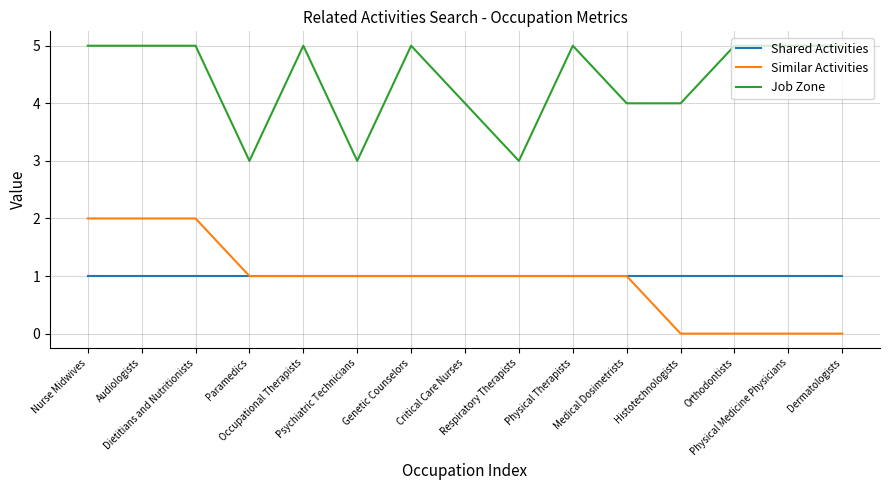

How many distinct data groups are displayed?

3